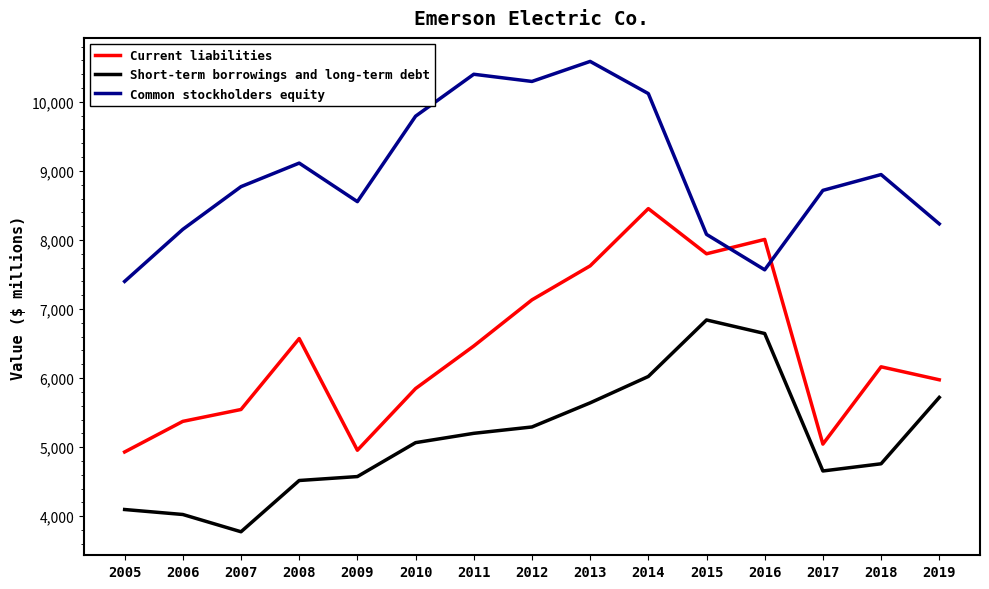

Where do Current liabilities and Common stockholders equity first cross each other?

2015 and 2016